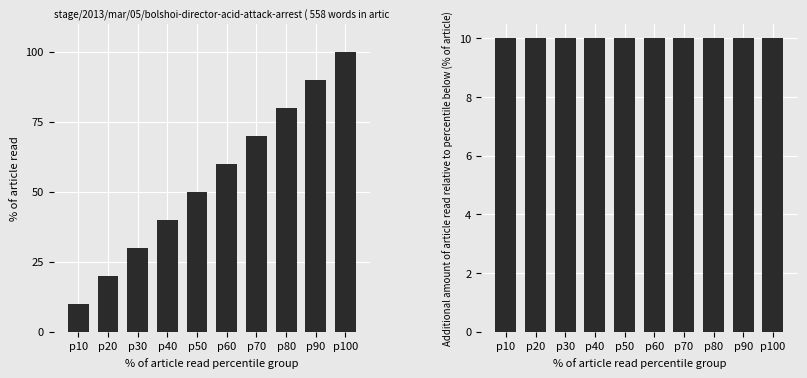

What is the sum of the No values at p80 and p50?

130